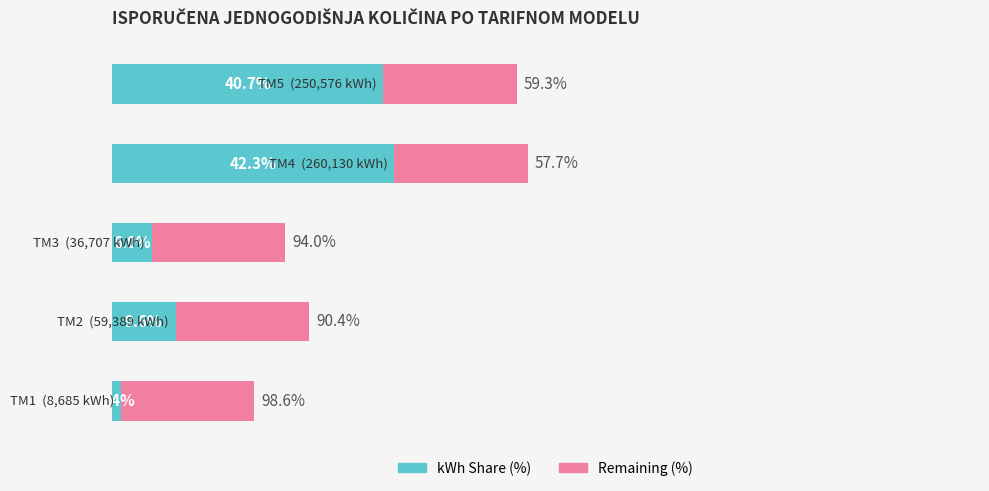

List the labels in order of kWh Share (%) value, largest first.

3, 4, 1, 2, 0